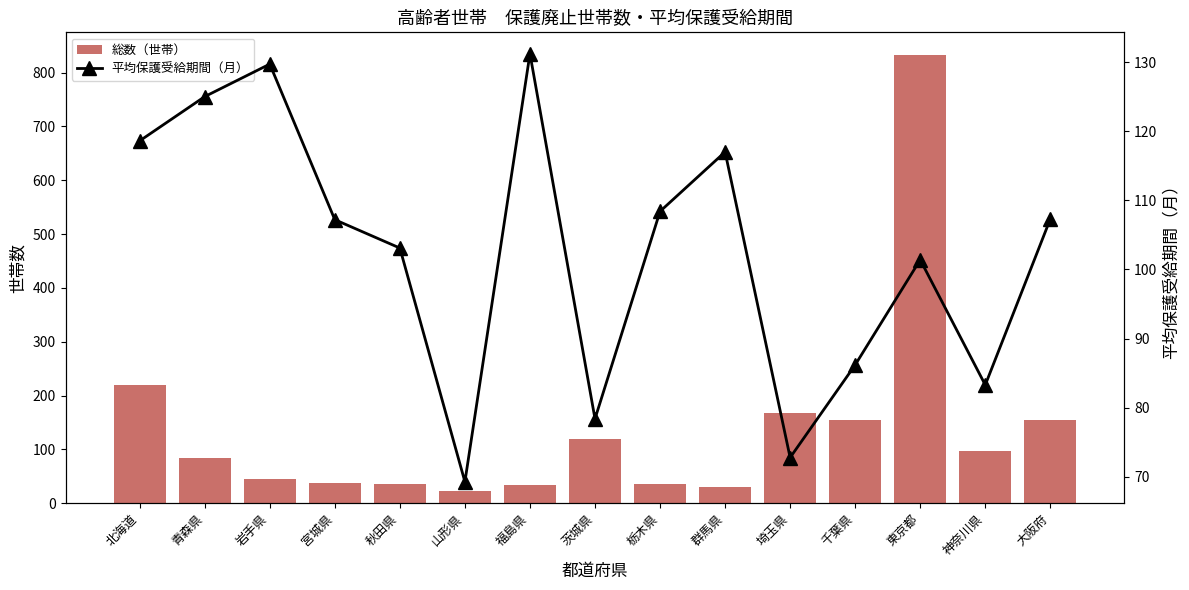

What is the difference between the highest and lowest values at 大阪府?

47.7